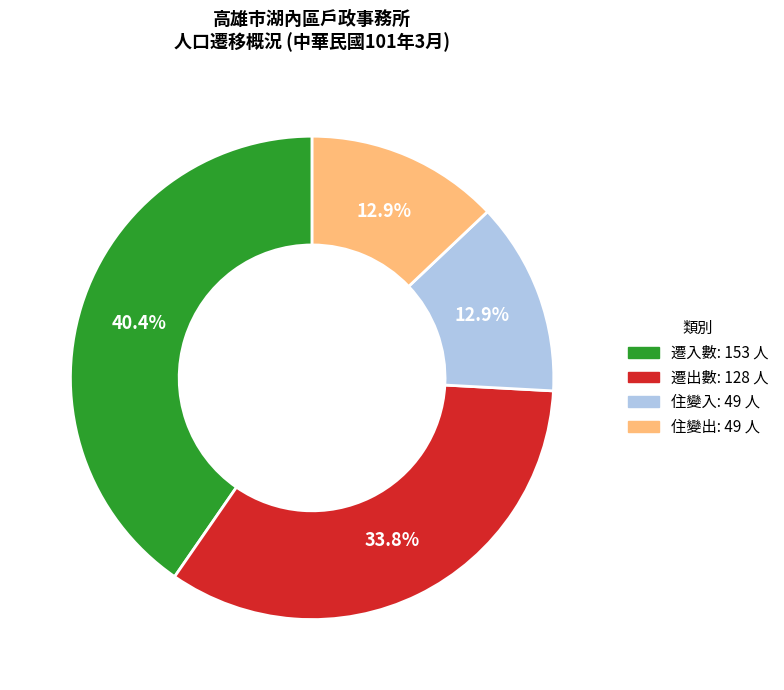

To the nearest percent, what is the average slice percentage?

25%